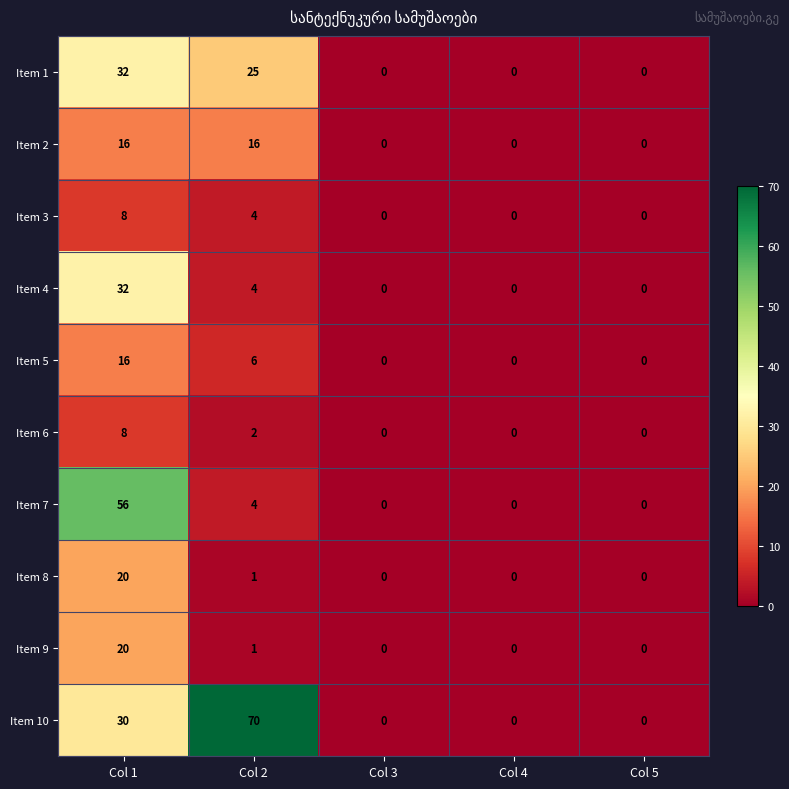

What is the maximum value for Item 7?

56